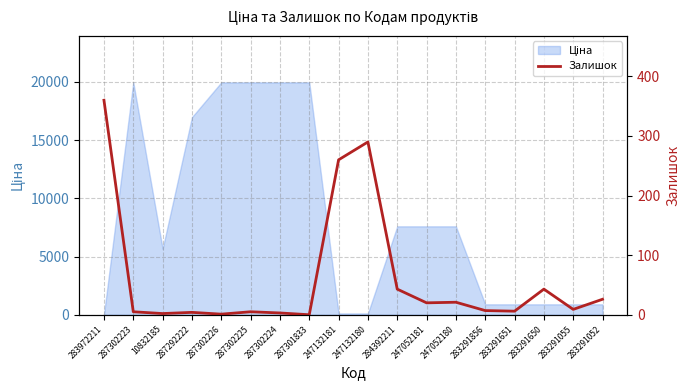

Does the chart display data point markers on the line(s)?

No